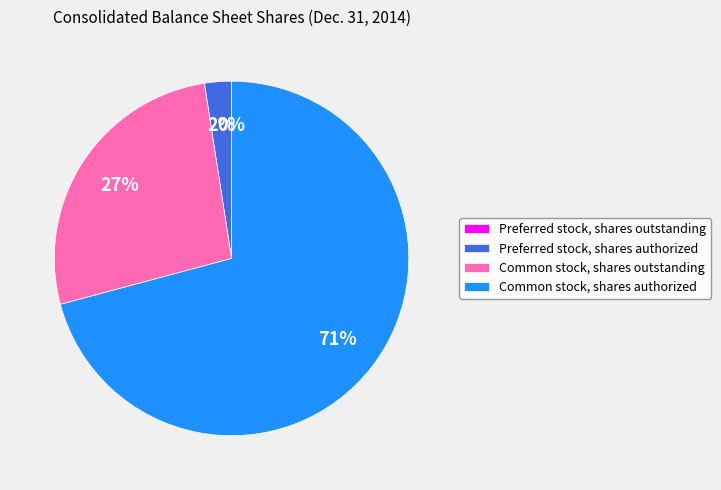

What is the ratio of the value at Common stock, shares outstanding to the value at Common stock, shares authorized?

0.4